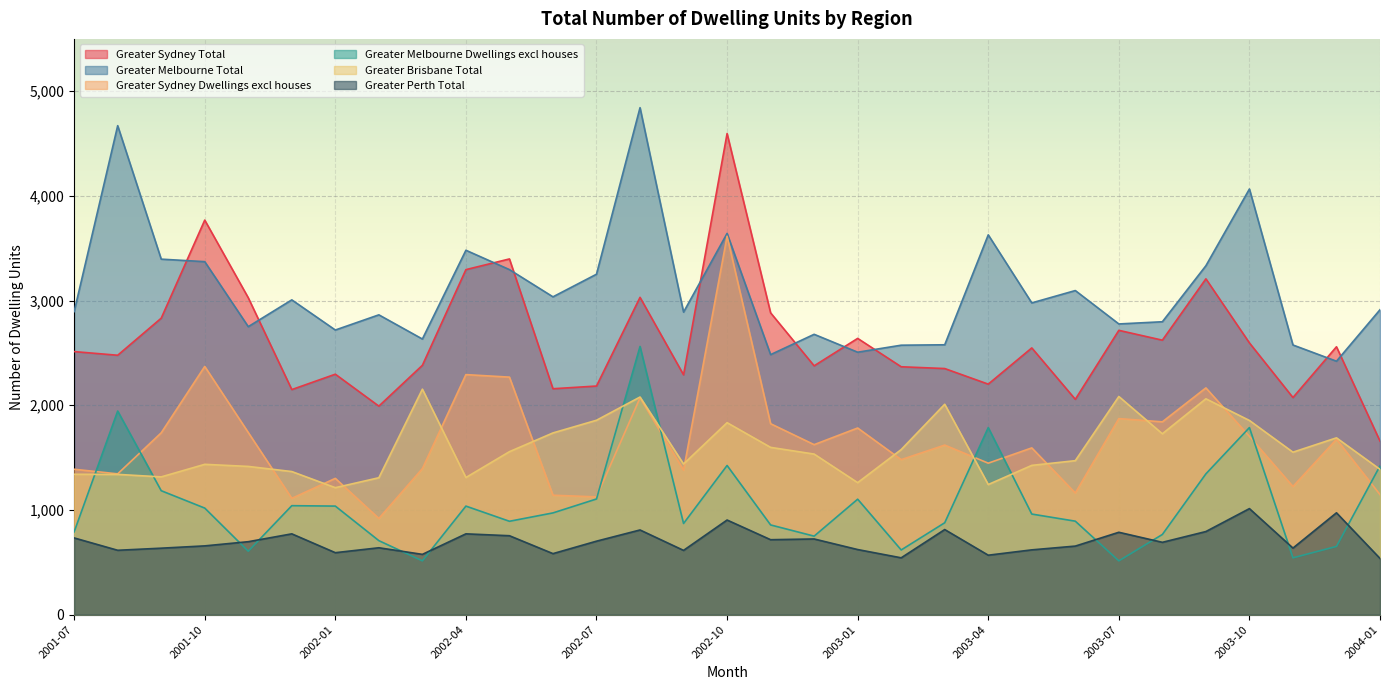

True or false: Greater Melbourne Total has a value of 785 at 2001-07.

False